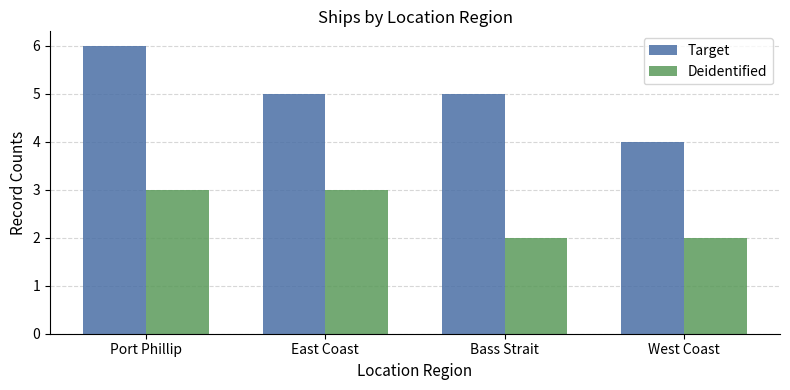

Which category has the lowest value in the Target series?

West Coast